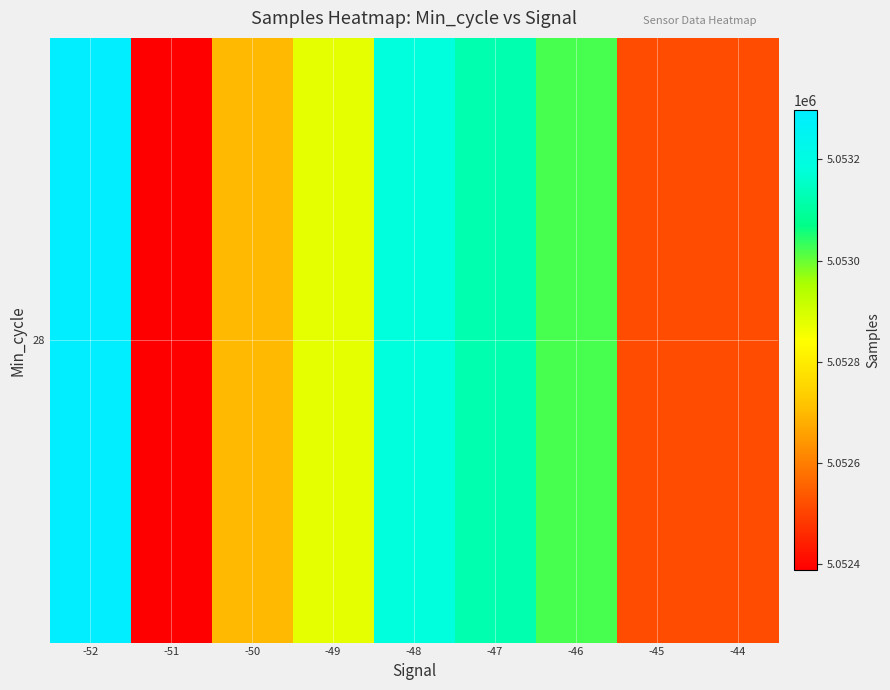

Rank the categories by value from highest to lowest.

-52, -48, -47, -46, -49, -50, -44, -45, -51